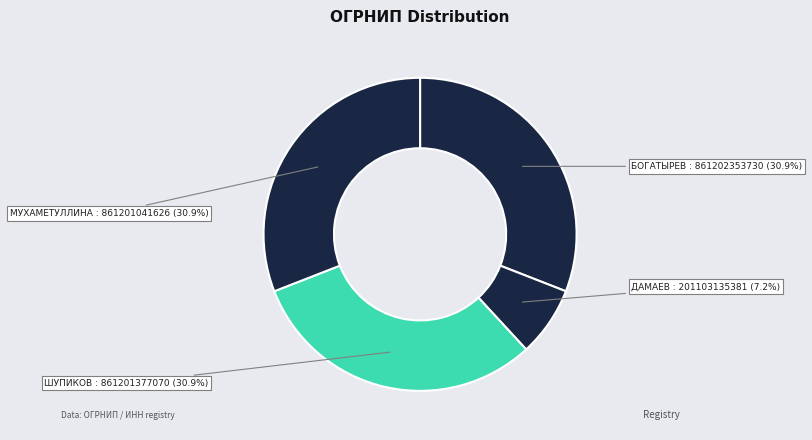

How many slices are in this pie chart?

4